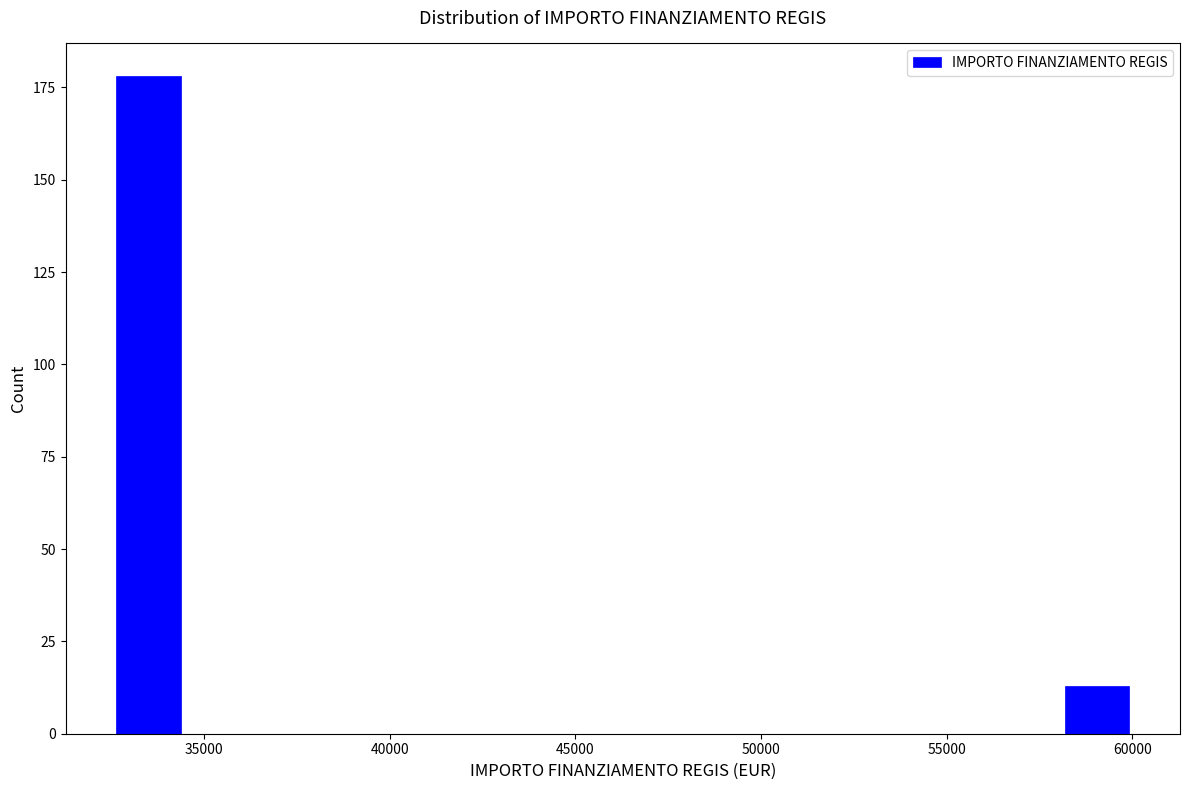

Read against the x-axis, roughly where is the centre of the tallest bar?

33500